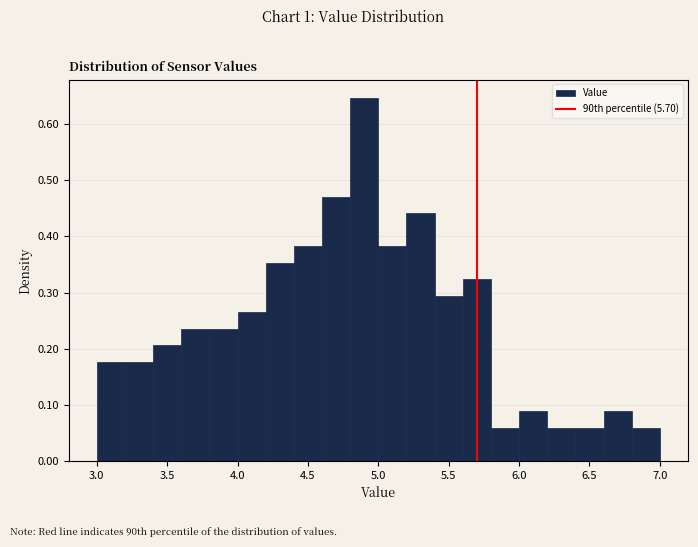

Reading left to right, transcribe this chart: for each bar, give the range it covers on the x-axis and its height. The values are not printed on the chart, so give them approximately, as read against the axis.

3.0 to 3.2: 0.18
3.2 to 3.4: 0.18
3.4 to 3.6: 0.21
3.6 to 3.8: 0.24
3.8 to 4.0: 0.24
4.0 to 4.2: 0.26
4.2 to 4.4: 0.35
4.4 to 4.6: 0.38
4.6 to 4.8: 0.47
4.8 to 5.0: 0.65
5.0 to 5.2: 0.38
5.2 to 5.4: 0.44
5.4 to 5.6: 0.29
5.6 to 5.8: 0.32
5.8 to 6.0: 0.06
6.0 to 6.2: 0.09
6.2 to 6.4: 0.06
6.4 to 6.6: 0.06
6.6 to 6.8: 0.09
6.8 to 7.0: 0.06